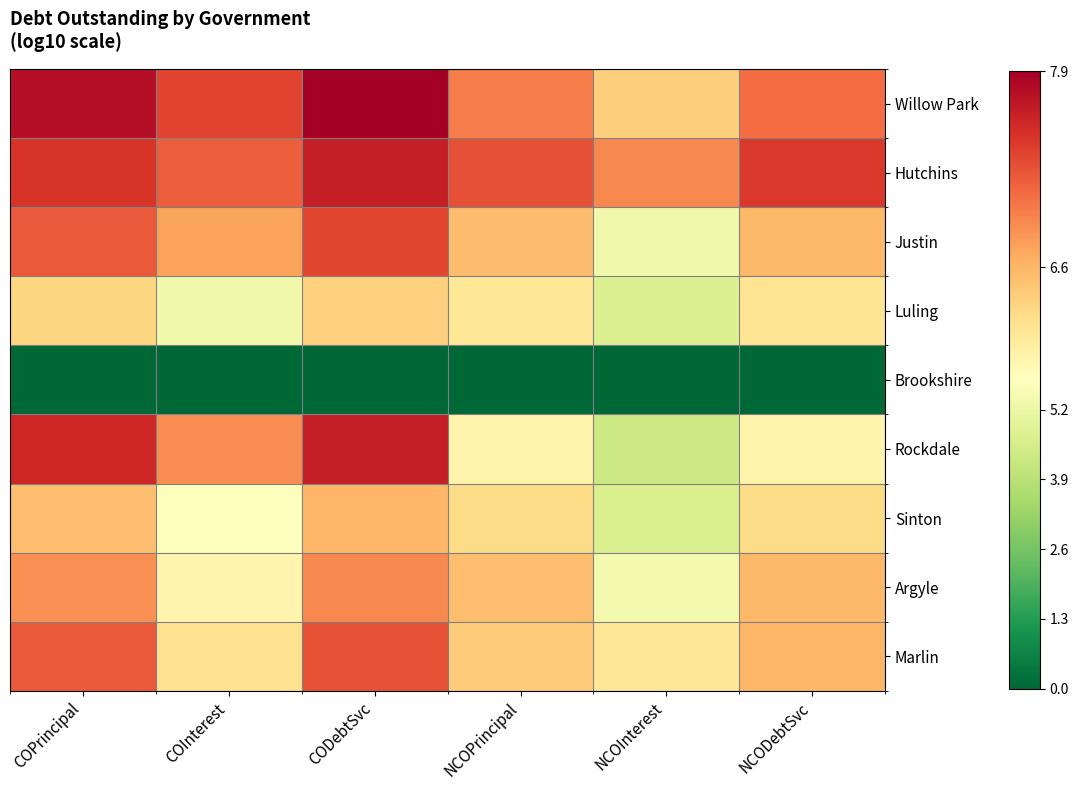

How many data points does each series have?

6